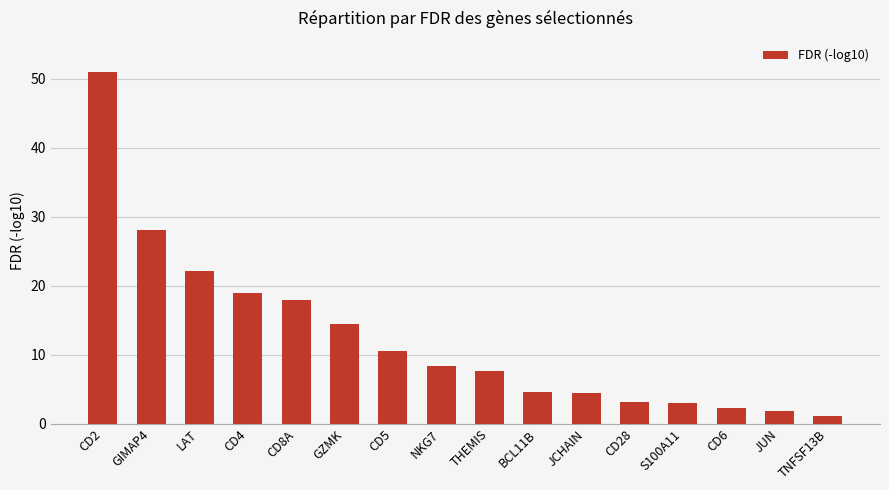

How many distinct data groups are displayed?

1